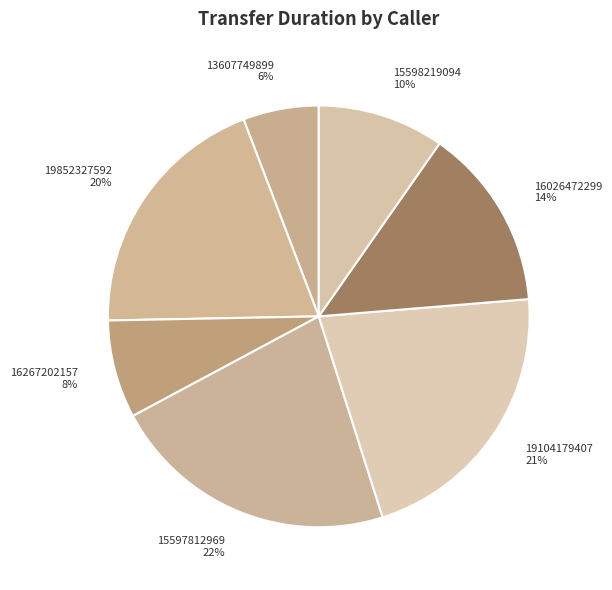

Is it true that 16026472299 is 21% of the pie?

False